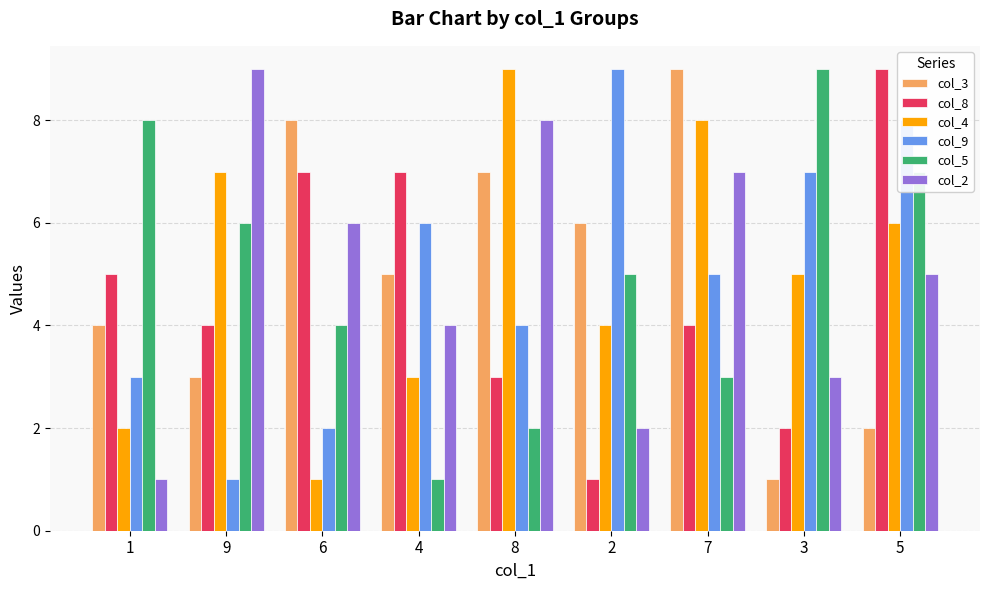

What is the minimum value for col_8?

1